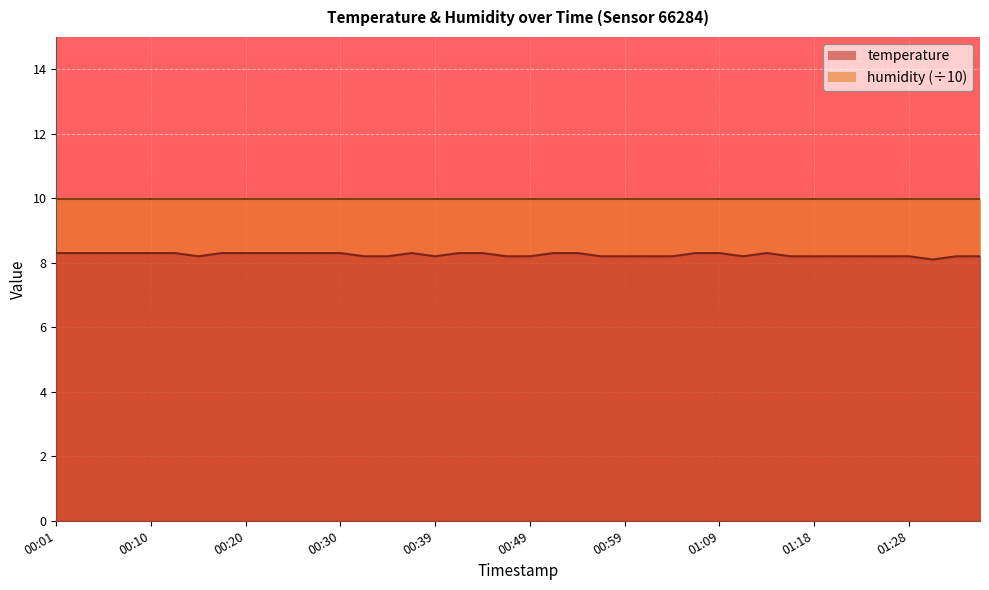

List the labels in order of value, largest first.

00:01, 00:03, 00:05, 00:08, 00:10, 00:13, 00:18, 00:20, 00:22, 00:25, 00:27, 00:30, 00:37, 00:42, 00:44, 00:52, 00:54, 01:06, 01:09, 01:13, 00:15, 00:32, 00:35, 00:39, 00:47, 00:49, 00:56, 00:59, 01:01, 01:04, 01:11, 01:16, 01:18, 01:21, 01:23, 01:26, 01:28, 01:33, 01:35, 01:31